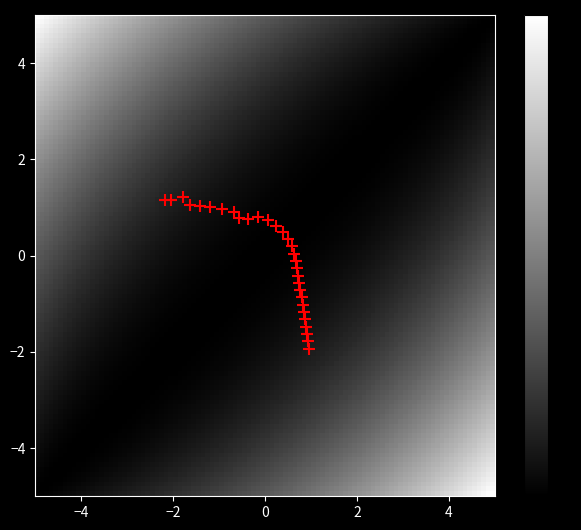

What is the range of Y values (max minus min)?

3.1